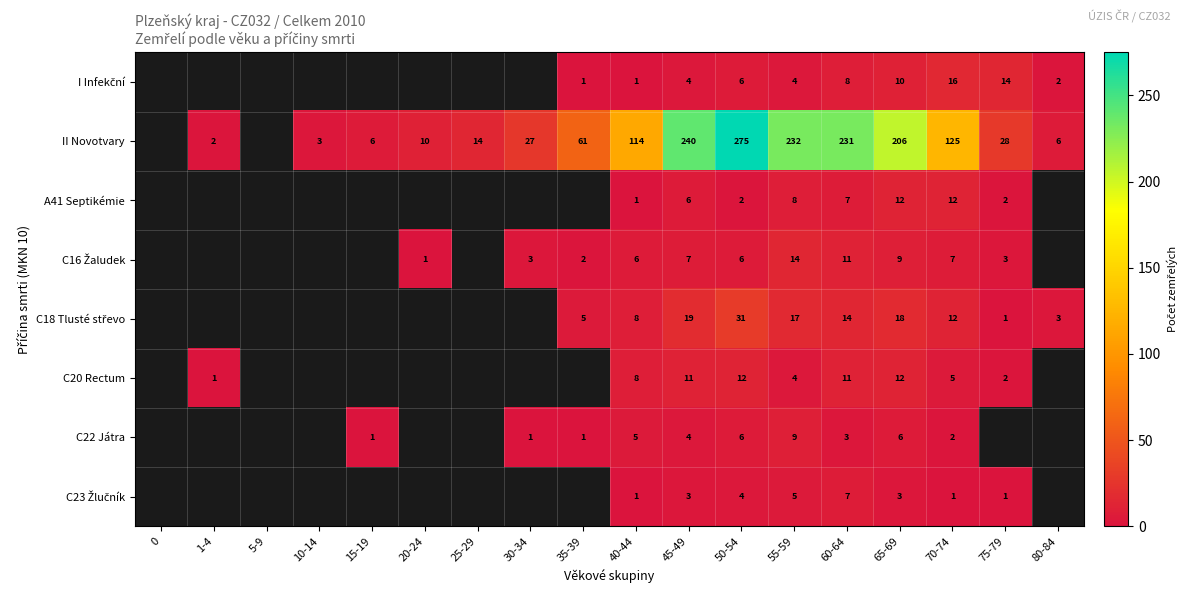

What is the spread (max minus min) of values at 45-49?

237